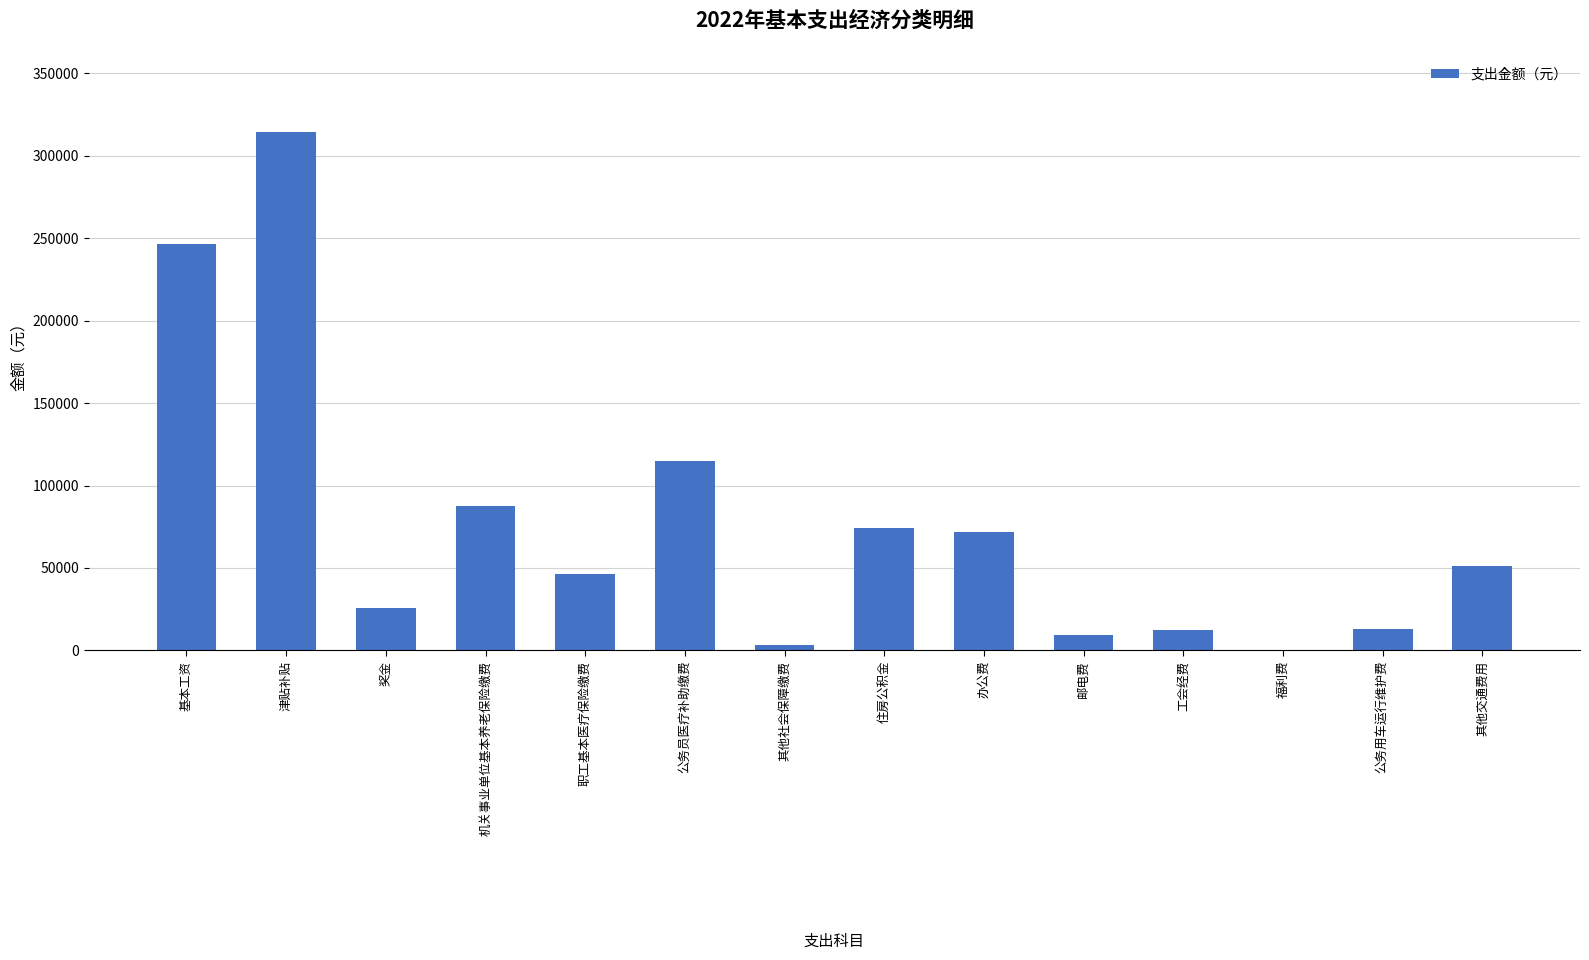

Are the bars horizontal?

No